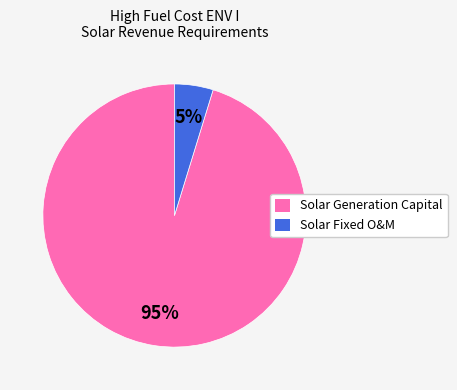

True or false: Solar Generation Capital accounts for 95% of the total.

True